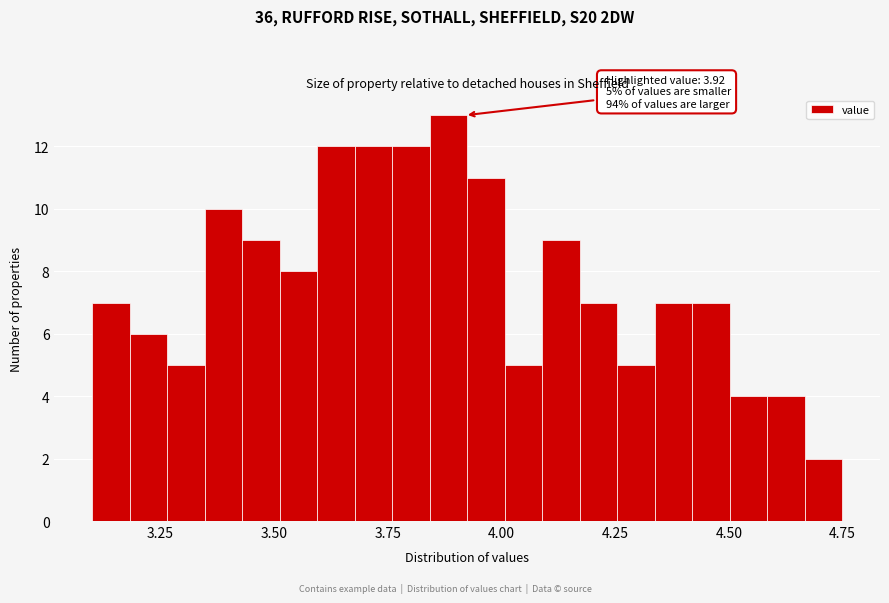

Around what value on the x-axis is the tallest bar? Give the approximate position of its centre, as read against the axis.

3.90